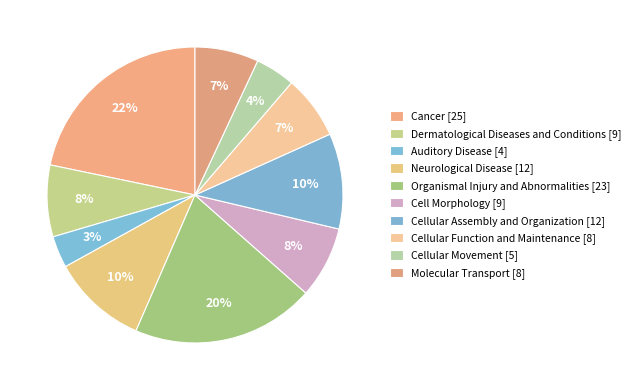

How many segments does this pie chart have?

10